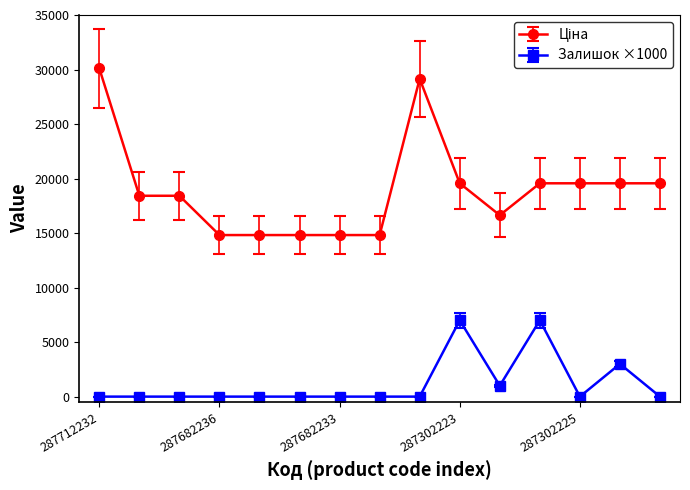

What is the difference between the maximum and minimum values in the Залишок ×1000 series?

7000.0